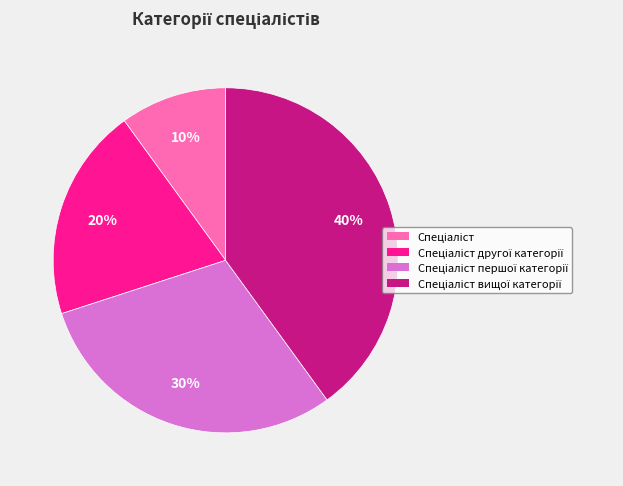

Count the number of slices in the pie.

4